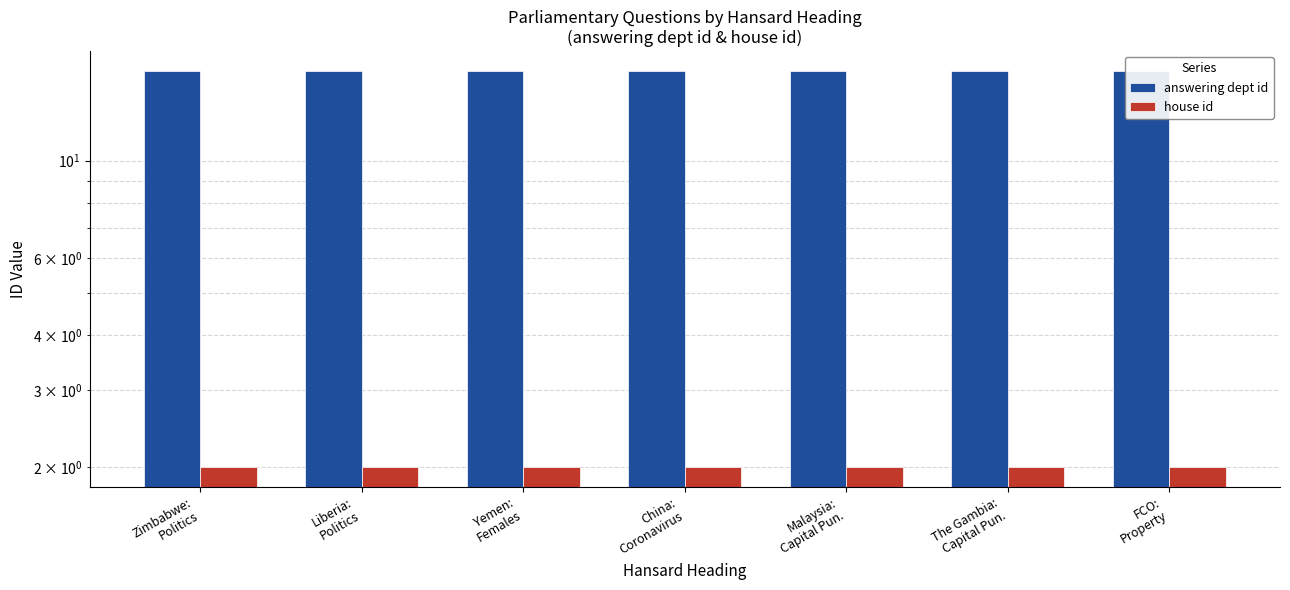

What is the label of the 1st bar from the left?

Zimbabwe:
Politics